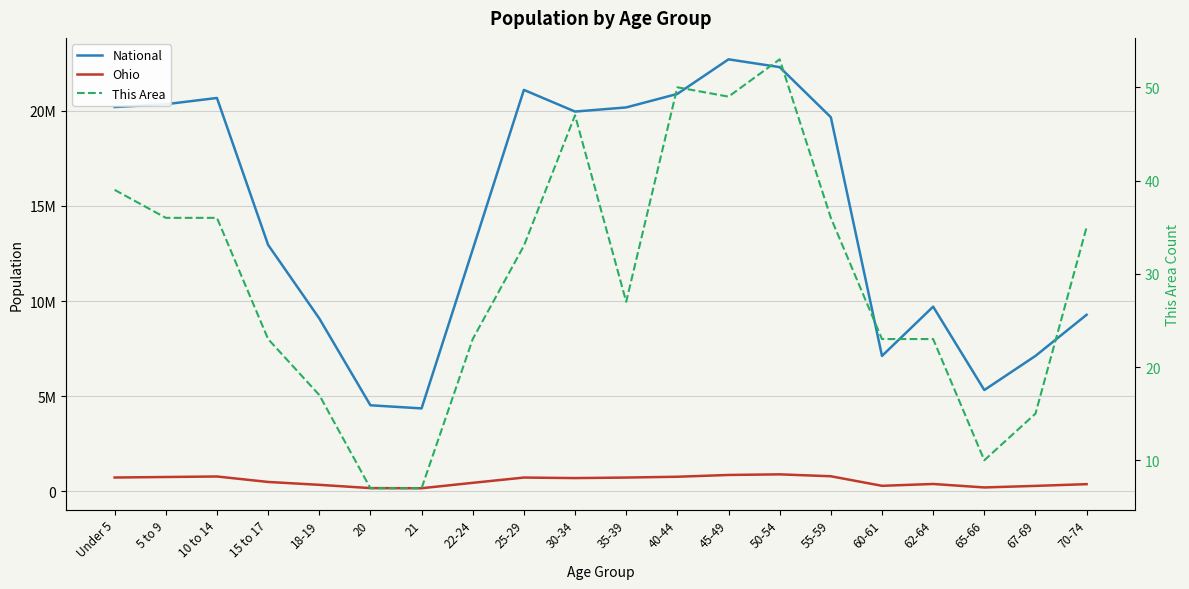

True or false: National has a value of 22708591 at 45-49.

True